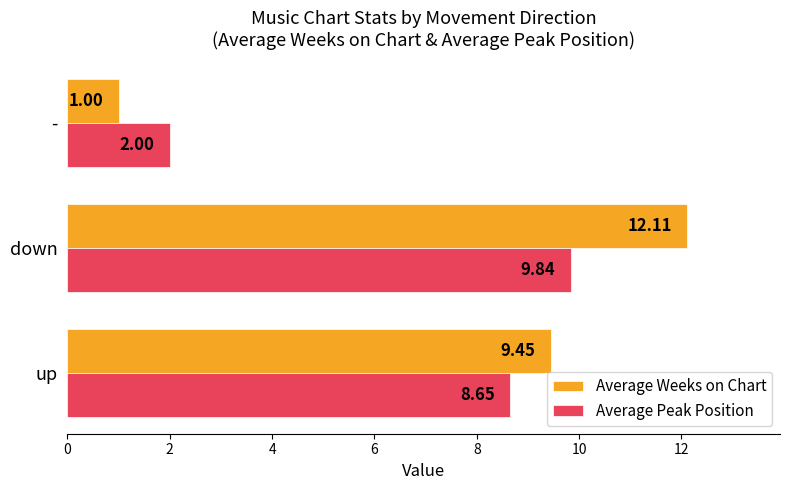

Count the number of data series in this chart.

2